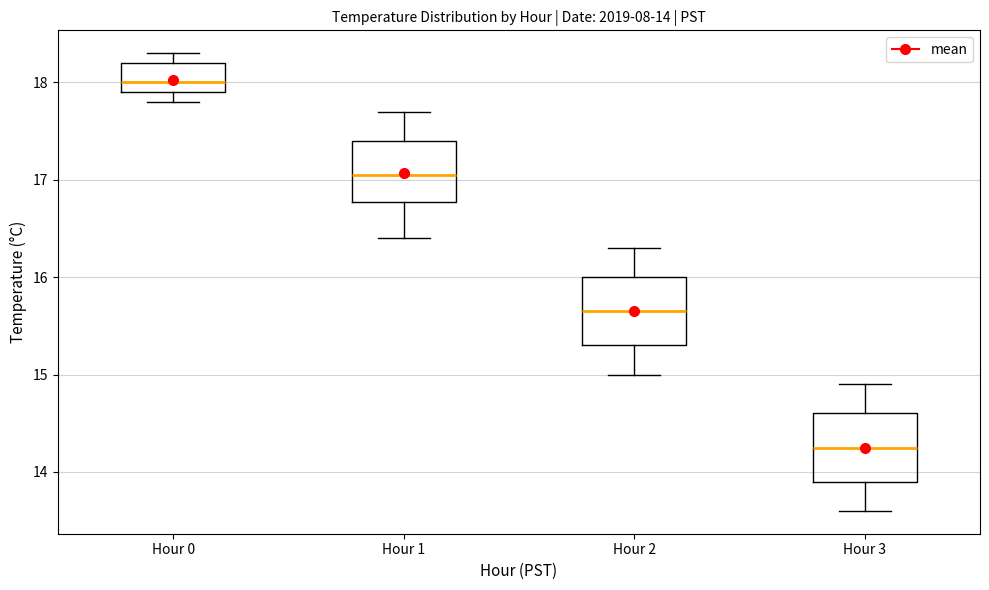

Which box has the highest median line?

Hour 0